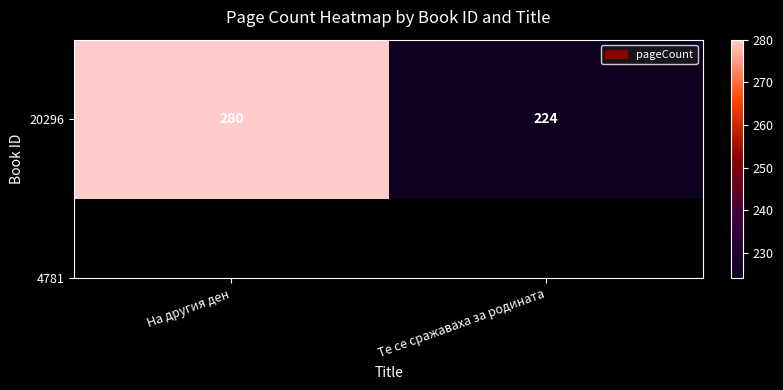

True or false: the data shows 224 at Те се сражаваха за родината.

True